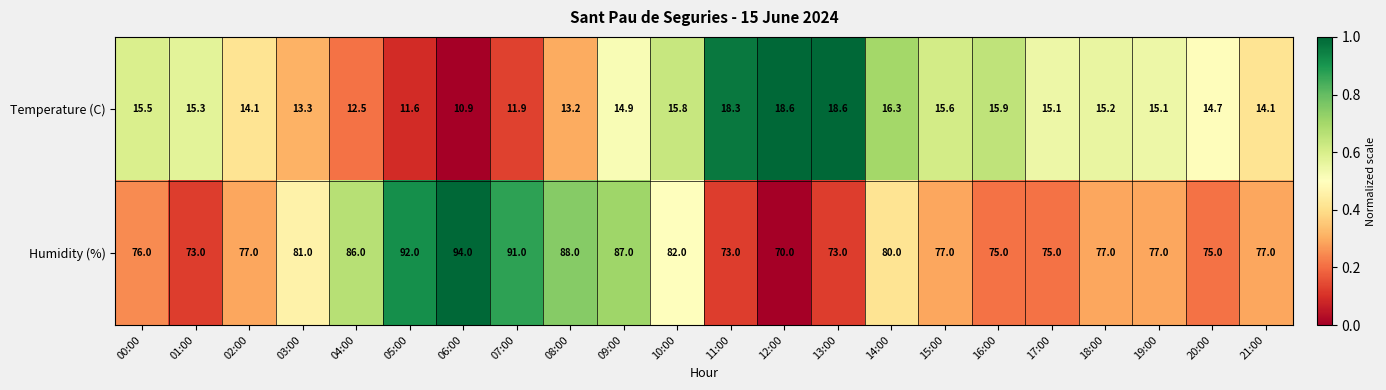

Between 13:00 and 21:00, which series saw the biggest shift?

Temperature (C)